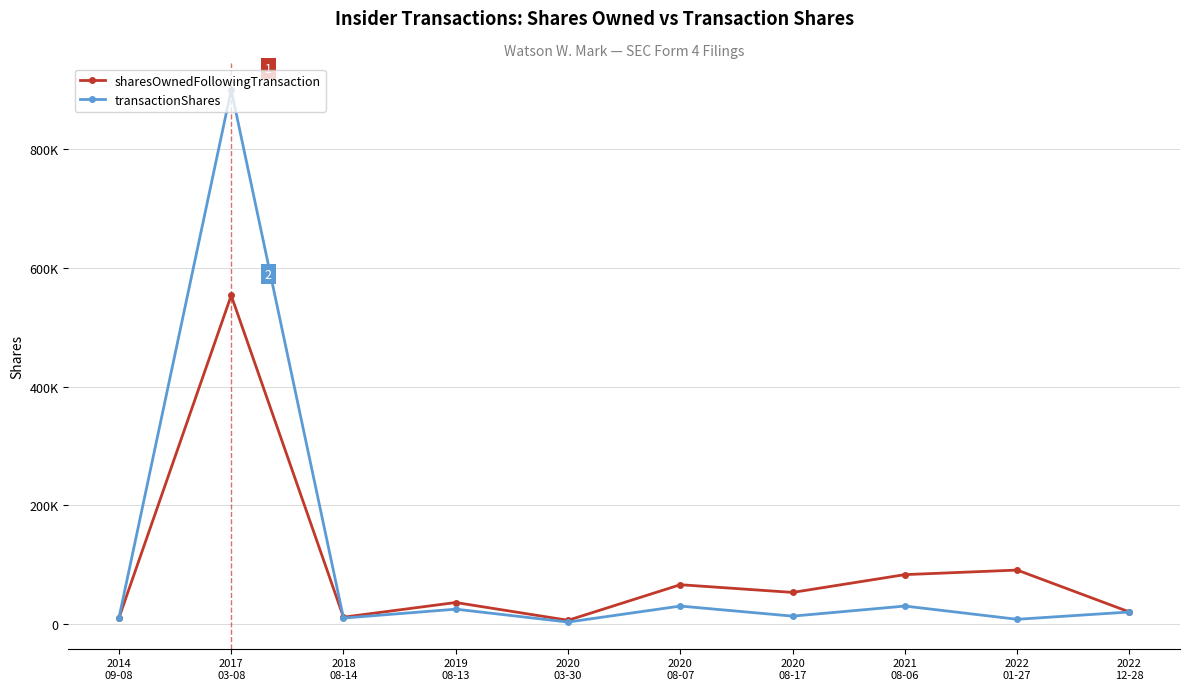

Does the chart have visible grid lines?

Yes